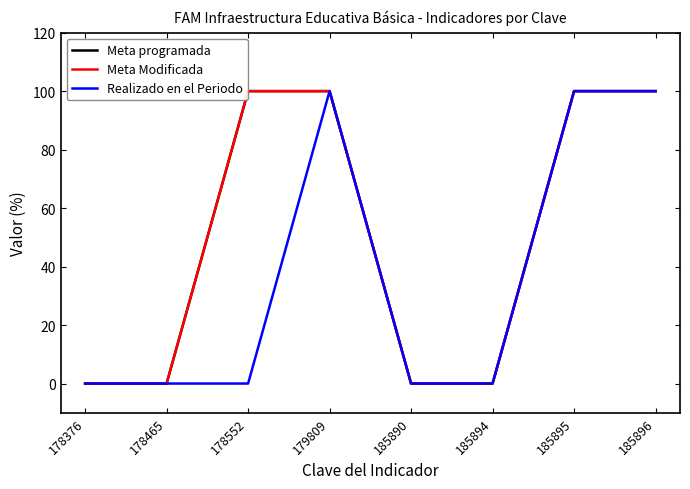

Where is Meta programada nearest to the value 50?

178376